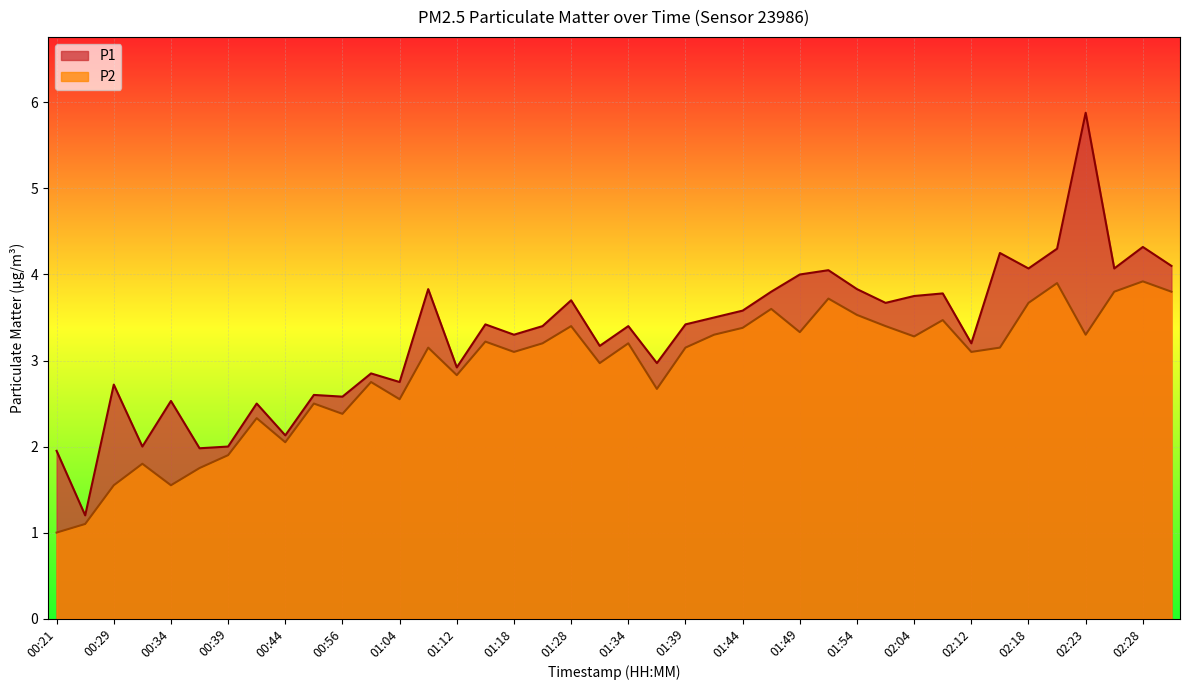

What position from the right is 01:54?

12